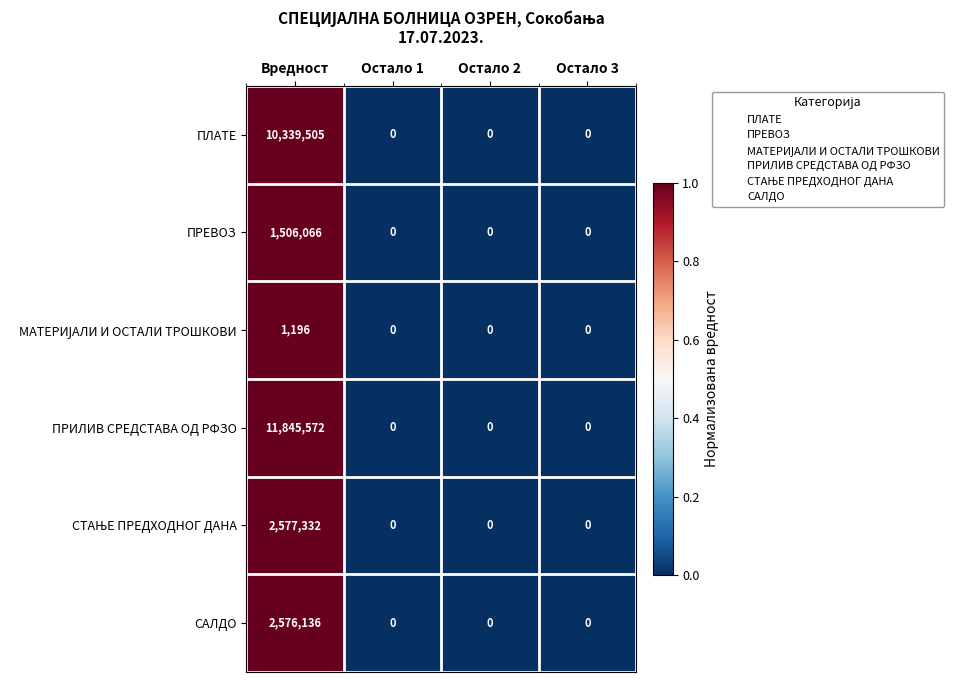

How many categories are shown in the chart?

4